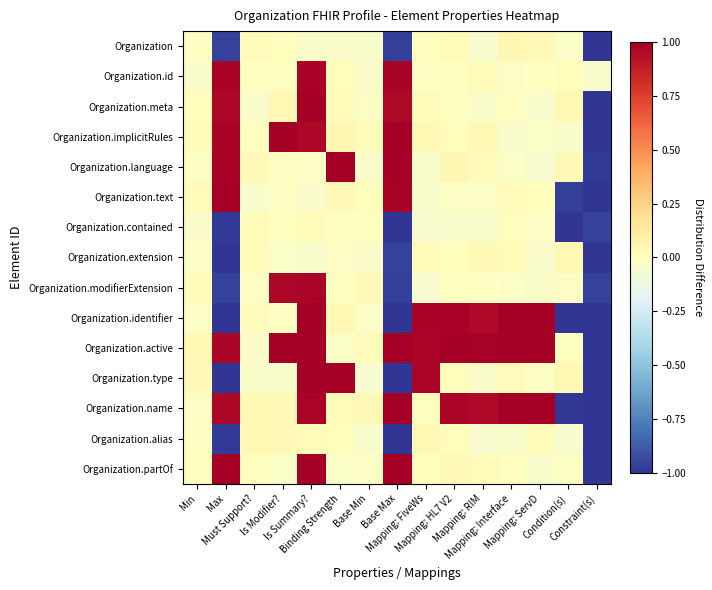

Reading left to right, transcribe all the data shown in this chart.

Organization: Min=-0.0	Max=-1.0	Must Support?=0.0	Is Modifier?=0.0	Is Summary?=-0.0	Binding Strength=-0.0	Base Min=-0.0	Base Max=-1.0	Mapping: FiveWs=0.0	Mapping: HL7 V2=0.0	Mapping: RIM=-0.0	Mapping: Interface=0.0	Mapping: ServD=0.0	Condition(s)=-0.0	Constraint(s)=-1.0
Organization.id: Min=-0.0	Max=1.0	Must Support?=0.0	Is Modifier?=-0.0	Is Summary?=1.0	Binding Strength=0.0	Base Min=-0.0	Base Max=1.0	Mapping: FiveWs=-0.0	Mapping: HL7 V2=-0.0	Mapping: RIM=0.0	Mapping: Interface=-0.0	Mapping: ServD=0.0	Condition(s)=0.0	Constraint(s)=-0.0
Organization.meta: Min=0.0	Max=1.0	Must Support?=-0.0	Is Modifier?=0.0	Is Summary?=1.0	Binding Strength=0.0	Base Min=-0.0	Base Max=1.0	Mapping: FiveWs=0.0	Mapping: HL7 V2=-0.0	Mapping: RIM=-0.0	Mapping: Interface=-0.0	Mapping: ServD=-0.0	Condition(s)=0.0	Constraint(s)=-1.0
Organization.implicitRules: Min=0.0	Max=1.0	Must Support?=0.0	Is Modifier?=1.0	Is Summary?=1.0	Binding Strength=0.0	Base Min=0.0	Base Max=1.0	Mapping: FiveWs=0.0	Mapping: HL7 V2=0.0	Mapping: RIM=0.0	Mapping: Interface=-0.0	Mapping: ServD=-0.0	Condition(s)=-0.0	Constraint(s)=-1.0
Organization.language: Min=-0.0	Max=1.0	Must Support?=0.0	Is Modifier?=-0.0	Is Summary?=-0.0	Binding Strength=1.0	Base Min=-0.0	Base Max=1.0	Mapping: FiveWs=-0.0	Mapping: HL7 V2=0.0	Mapping: RIM=0.0	Mapping: Interface=-0.0	Mapping: ServD=-0.0	Condition(s)=0.0	Constraint(s)=-1.0
Organization.text: Min=0.0	Max=1.0	Must Support?=-0.0	Is Modifier?=-0.0	Is Summary?=-0.0	Binding Strength=0.0	Base Min=0.0	Base Max=1.0	Mapping: FiveWs=-0.0	Mapping: HL7 V2=-0.0	Mapping: RIM=-0.0	Mapping: Interface=0.0	Mapping: ServD=0.0	Condition(s)=-1.0	Constraint(s)=-1.0
Organization.contained: Min=-0.0	Max=-1.0	Must Support?=0.0	Is Modifier?=0.0	Is Summary?=0.0	Binding Strength=-0.0	Base Min=0.0	Base Max=-1.0	Mapping: FiveWs=-0.0	Mapping: HL7 V2=-0.0	Mapping: RIM=-0.0	Mapping: Interface=0.0	Mapping: ServD=-0.0	Condition(s)=-1.0	Constraint(s)=-1.0
Organization.extension: Min=-0.0	Max=-1.0	Must Support?=0.0	Is Modifier?=-0.0	Is Summary?=-0.0	Binding Strength=-0.0	Base Min=-0.0	Base Max=-1.0	Mapping: FiveWs=0.0	Mapping: HL7 V2=0.0	Mapping: RIM=0.0	Mapping: Interface=0.0	Mapping: ServD=-0.0	Condition(s)=0.0	Constraint(s)=-1.0
Organization.modifierExtension: Min=0.0	Max=-1.0	Must Support?=-0.0	Is Modifier?=1.0	Is Summary?=1.0	Binding Strength=-0.0	Base Min=0.0	Base Max=-1.0	Mapping: FiveWs=-0.0	Mapping: HL7 V2=0.0	Mapping: RIM=-0.0	Mapping: Interface=-0.0	Mapping: ServD=-0.0	Condition(s)=-0.0	Constraint(s)=-1.0
Organization.identifier: Min=-0.0	Max=-1.0	Must Support?=0.0	Is Modifier?=-0.0	Is Summary?=1.0	Binding Strength=0.0	Base Min=-0.0	Base Max=-1.0	Mapping: FiveWs=1.0	Mapping: HL7 V2=1.0	Mapping: RIM=1.0	Mapping: Interface=1.0	Mapping: ServD=1.0	Condition(s)=-1.0	Constraint(s)=-1.0
Organization.active: Min=0.0	Max=1.0	Must Support?=-0.0	Is Modifier?=1.0	Is Summary?=1.0	Binding Strength=-0.0	Base Min=0.0	Base Max=1.0	Mapping: FiveWs=1.0	Mapping: HL7 V2=1.0	Mapping: RIM=1.0	Mapping: Interface=1.0	Mapping: ServD=1.0	Condition(s)=0.0	Constraint(s)=-1.0
Organization.type: Min=0.0	Max=-1.0	Must Support?=-0.0	Is Modifier?=-0.0	Is Summary?=1.0	Binding Strength=1.0	Base Min=-0.0	Base Max=-1.0	Mapping: FiveWs=1.0	Mapping: HL7 V2=0.0	Mapping: RIM=-0.0	Mapping: Interface=0.0	Mapping: ServD=-0.0	Condition(s)=0.0	Constraint(s)=-1.0
Organization.name: Min=-0.0	Max=1.0	Must Support?=0.0	Is Modifier?=0.0	Is Summary?=1.0	Binding Strength=0.0	Base Min=0.0	Base Max=1.0	Mapping: FiveWs=0.0	Mapping: HL7 V2=1.0	Mapping: RIM=1.0	Mapping: Interface=1.0	Mapping: ServD=1.0	Condition(s)=-1.0	Constraint(s)=-1.0
Organization.alias: Min=-0.0	Max=-1.0	Must Support?=0.0	Is Modifier?=0.0	Is Summary?=0.0	Binding Strength=0.0	Base Min=-0.0	Base Max=-1.0	Mapping: FiveWs=0.0	Mapping: HL7 V2=0.0	Mapping: RIM=-0.0	Mapping: Interface=-0.0	Mapping: ServD=0.0	Condition(s)=-0.0	Constraint(s)=-1.0
Organization.partOf: Min=0.0	Max=1.0	Must Support?=0.0	Is Modifier?=-0.0	Is Summary?=1.0	Binding Strength=-0.0	Base Min=-0.0	Base Max=1.0	Mapping: FiveWs=0.0	Mapping: HL7 V2=0.0	Mapping: RIM=0.0	Mapping: Interface=0.0	Mapping: ServD=-0.0	Condition(s)=-0.0	Constraint(s)=-1.0